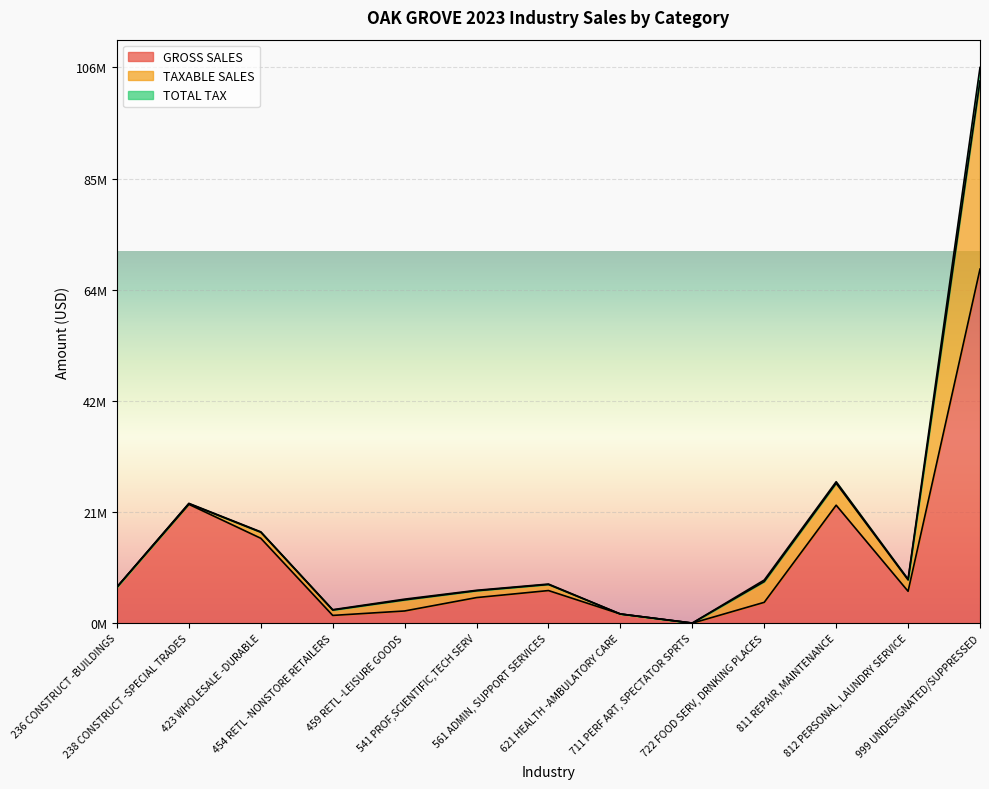

Read the GROSS SALES value at 454 RETL -NONSTORE RETAILERS.

1505214